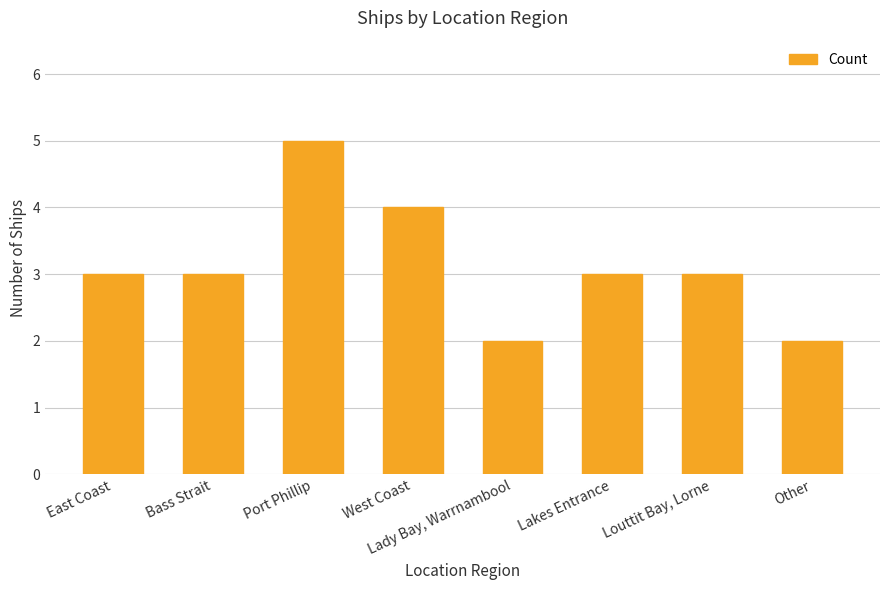

What is the approximate value at Other?

2